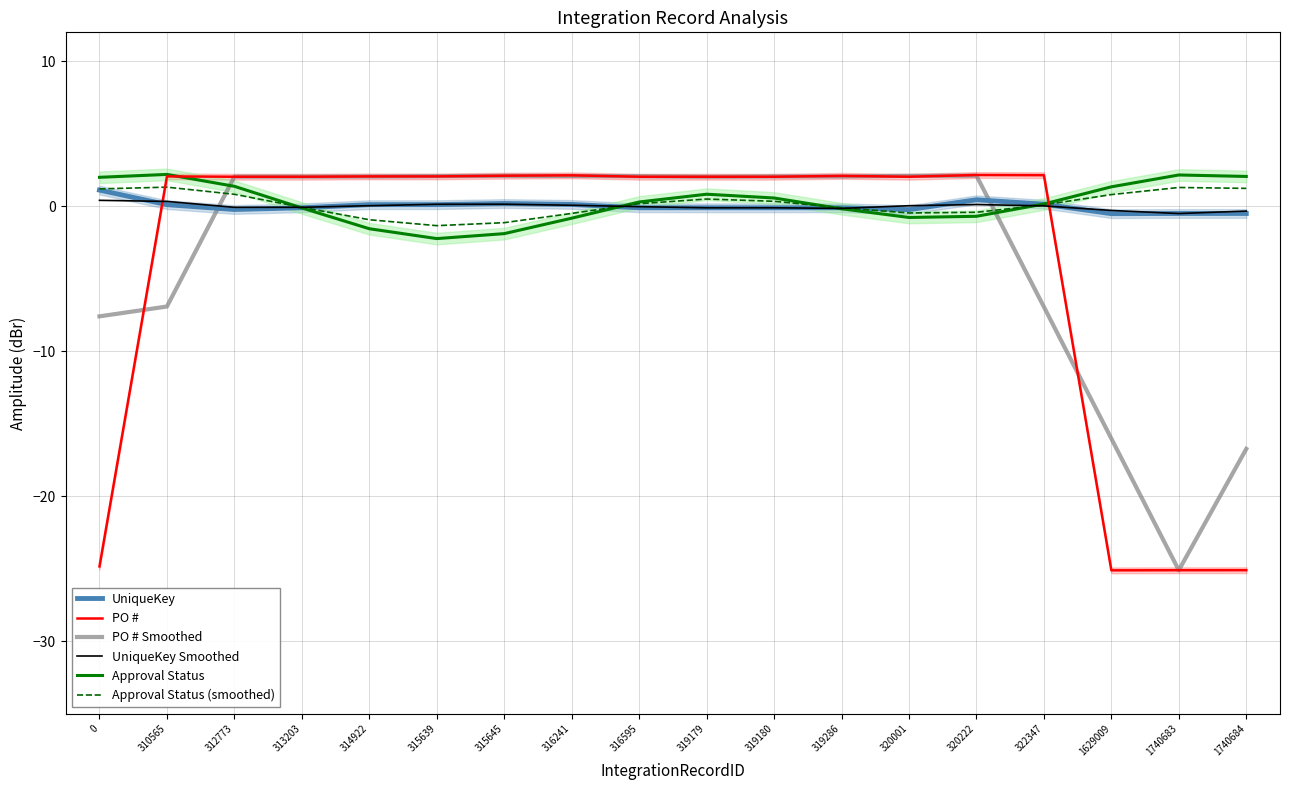

How many values in PO # Smoothed are above zero?

12